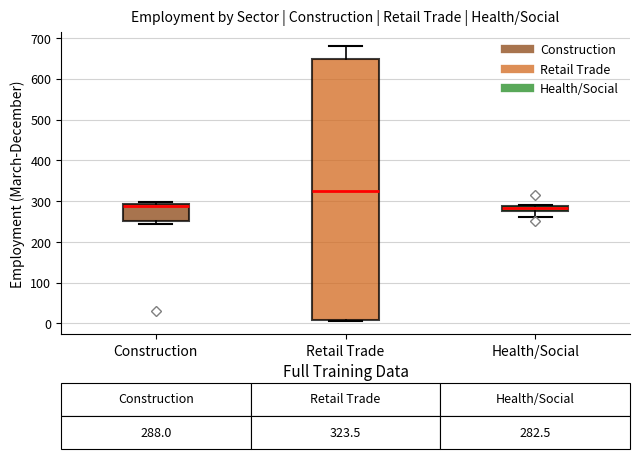

Which box is the tallest, from its lower edge to its upper edge?

Retail Trade